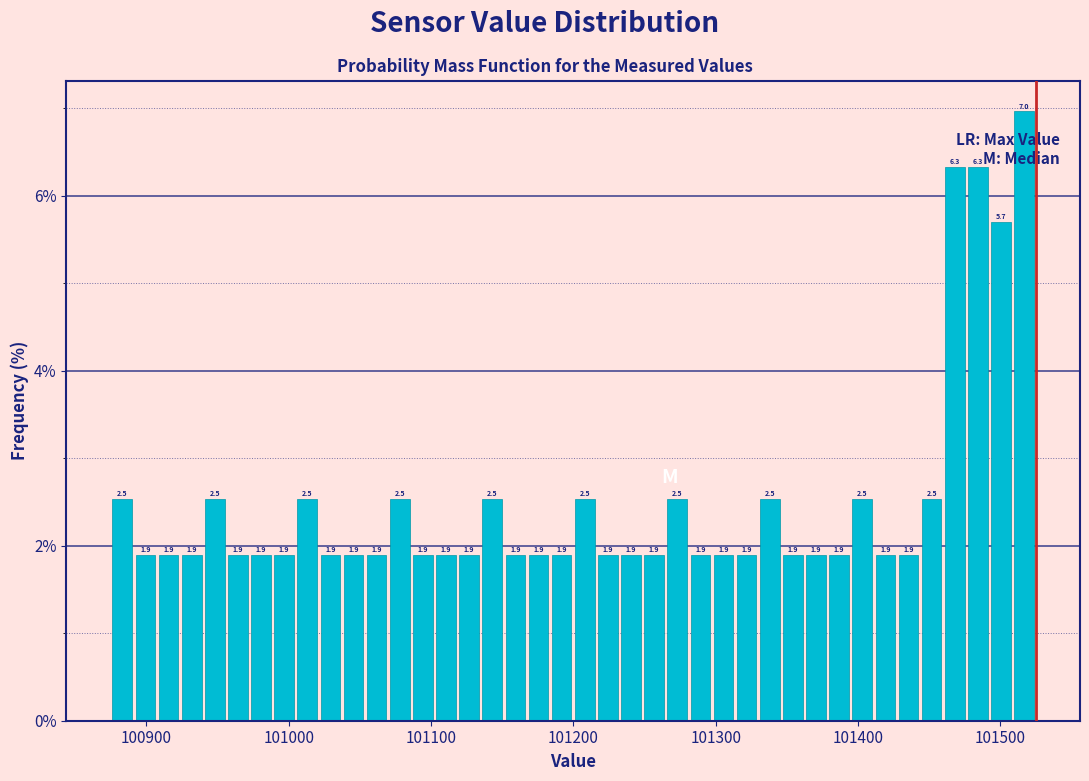

Around what value on the x-axis is the tallest bar? Give the approximate position of its centre, as read against the axis.

101520